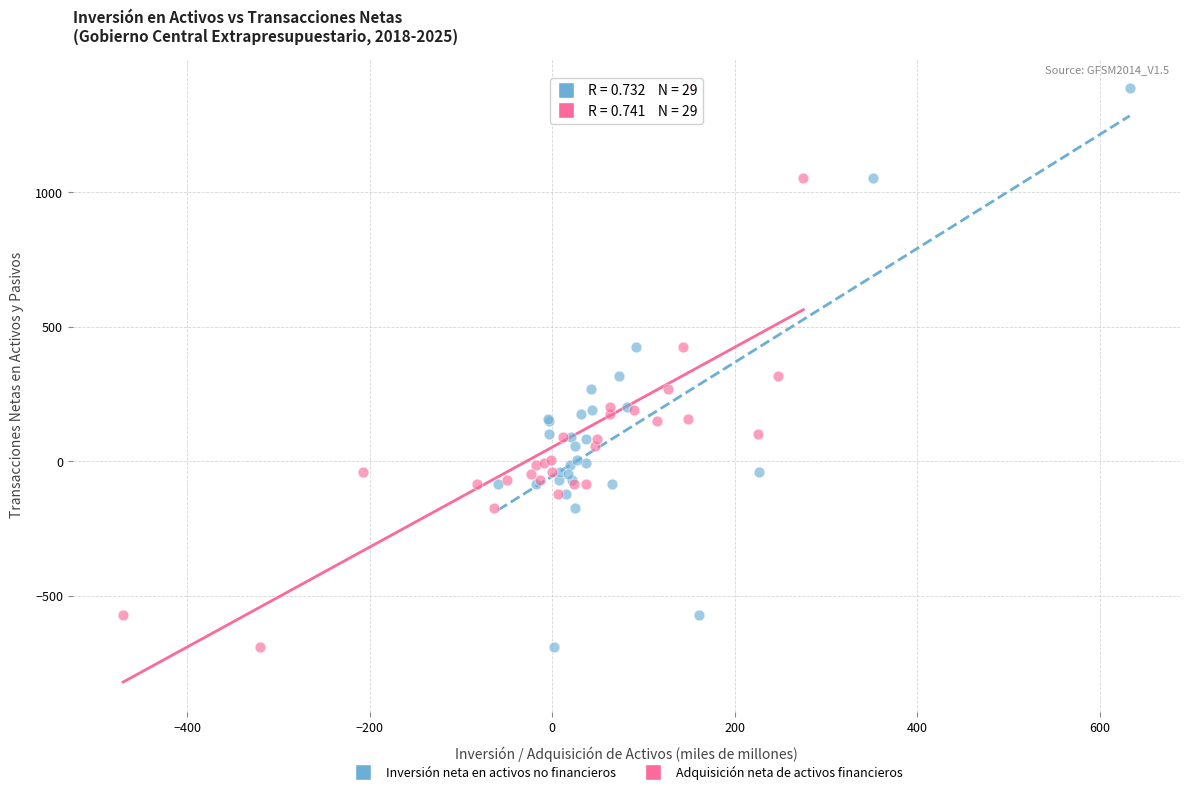

What are all the series names shown in the legend?

Inversión neta en activos no financieros, Adquisición neta de activos financieros